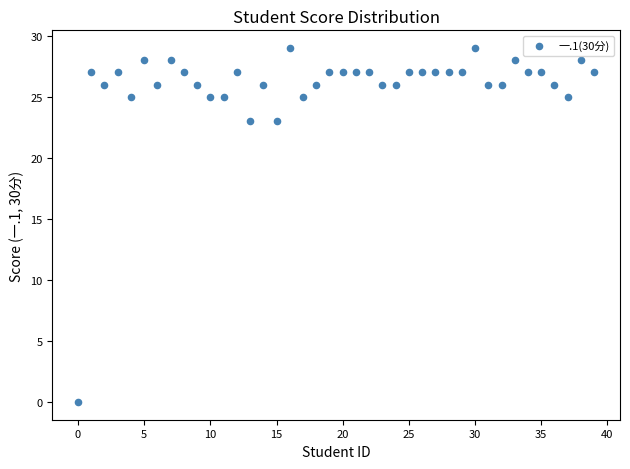

What is the range of Y values (max minus min)?

29